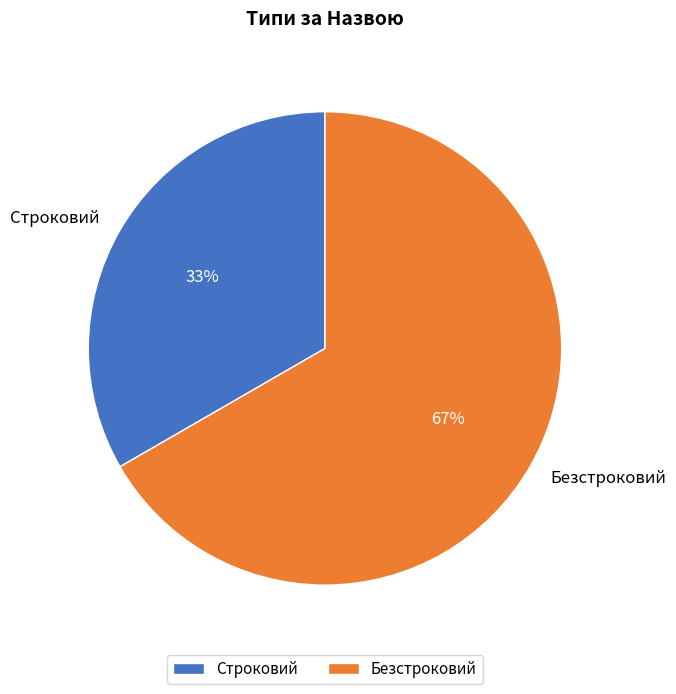

What percentage is the Безстроковий slice, to the nearest percent?

67%